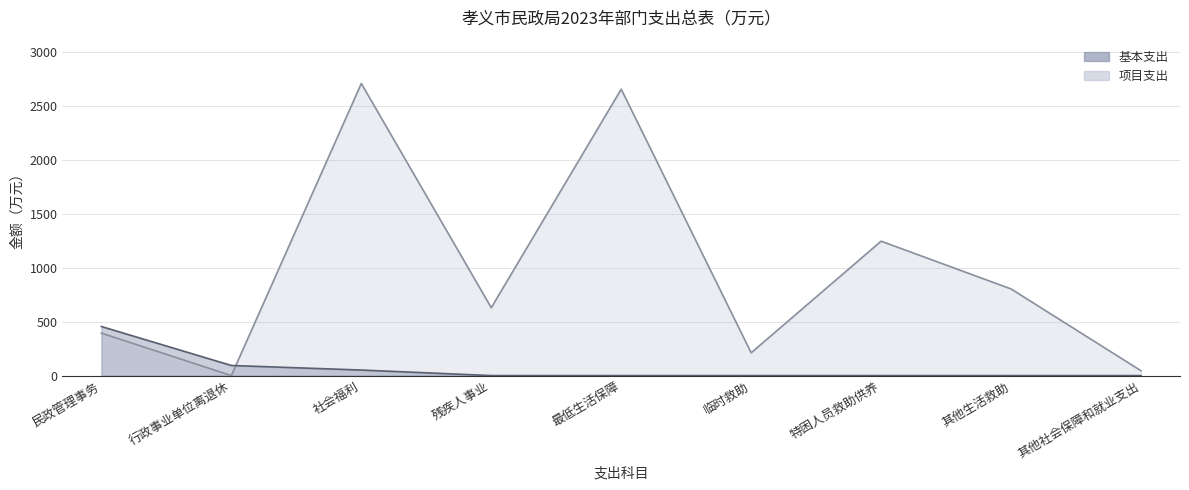

The 项目支出 series shows 2708.0 at 社会福利. True or false?

True